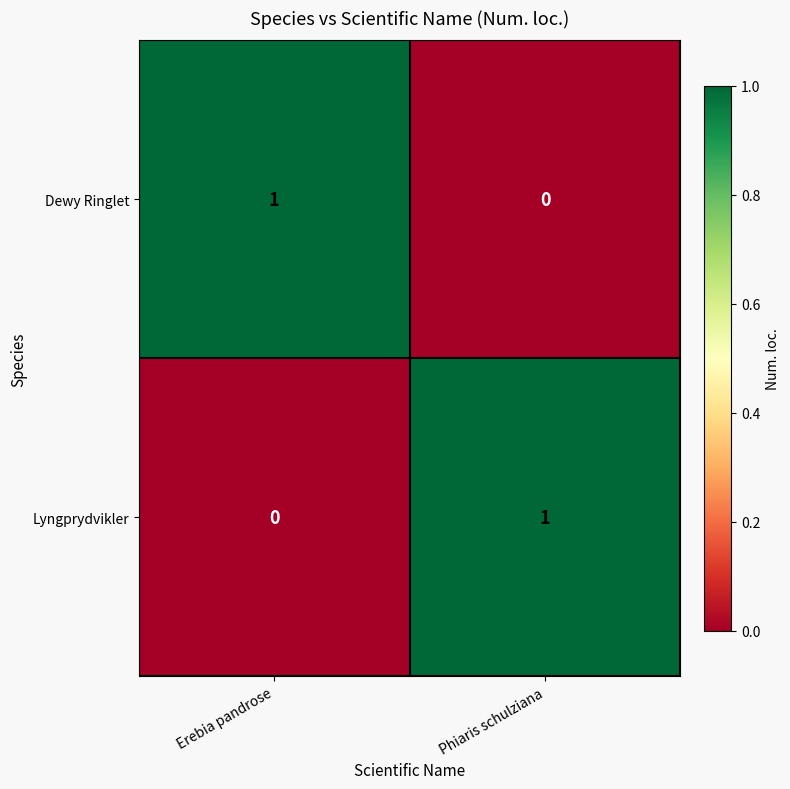

Is it true that Lyngprydvikler equals 1 at Phiaris schulziana?

True